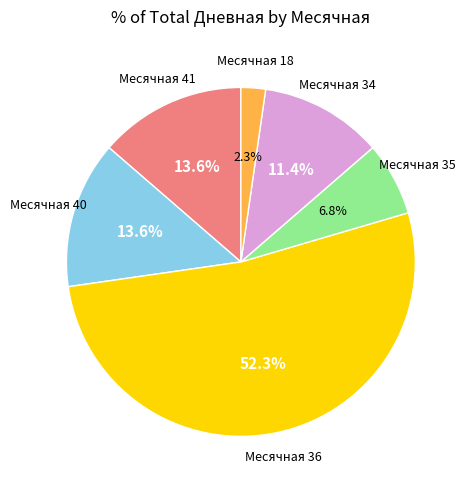

Does any single category account for the majority?

Yes